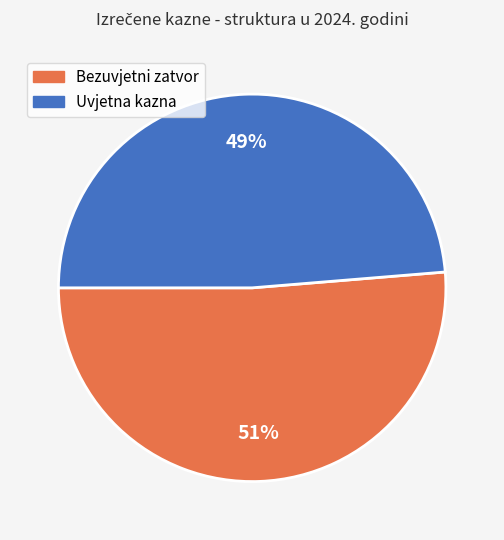

Is the sum of Bezuvjetni zatvor and Uvjetna kazna greater than half?

Yes